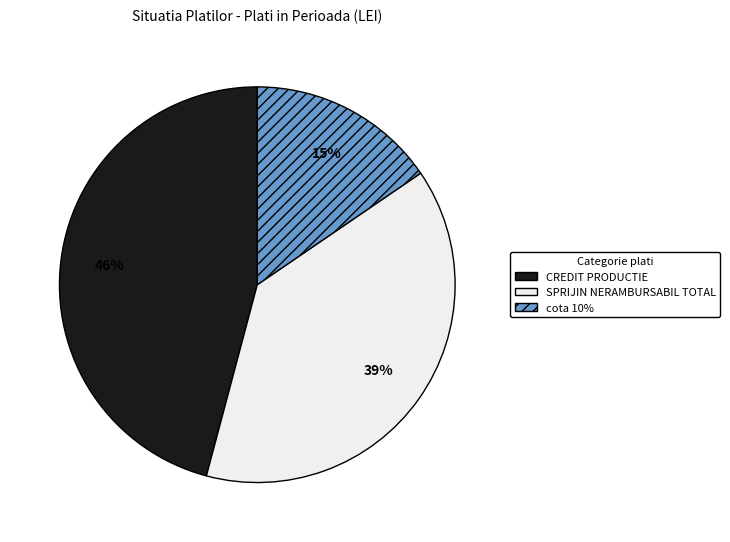

Which slice is the smallest?

cota 10%